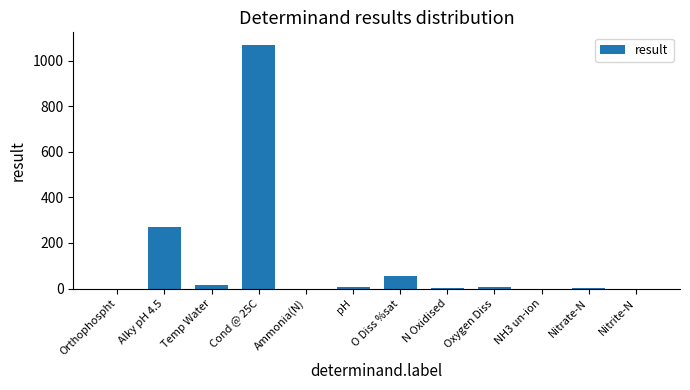

What is the maximum value shown in the chart?

1070.0